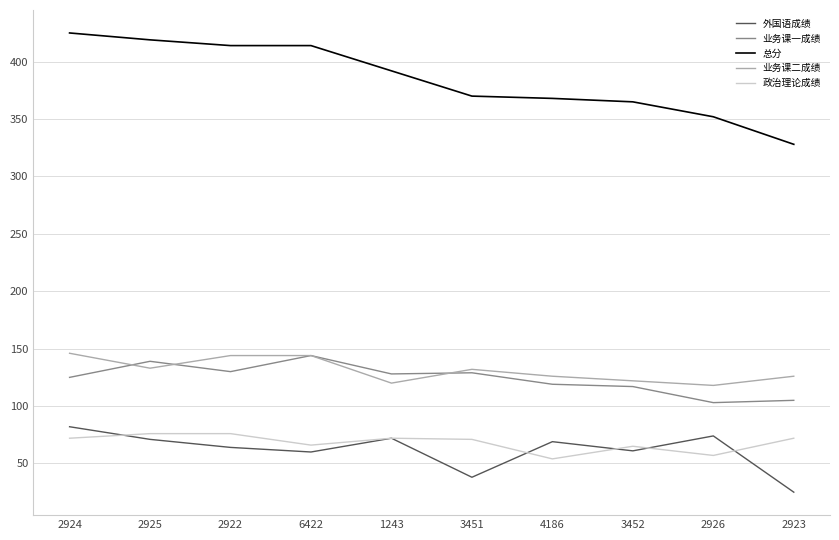

What position from the left is 2926?

9